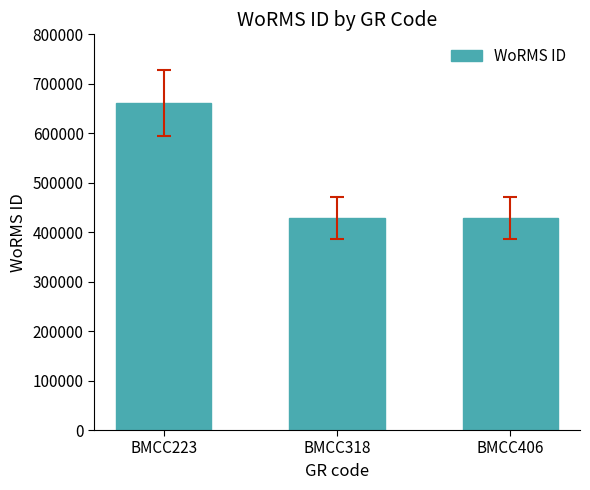

Approximately how many times larger is the value at BMCC223 compared to BMCC318?

1.5